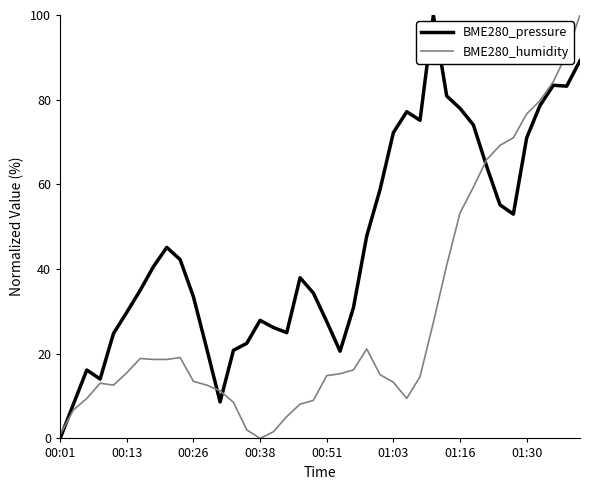

Rank the series by their average value, from highest to lowest.

BME280_pressure, BME280_humidity